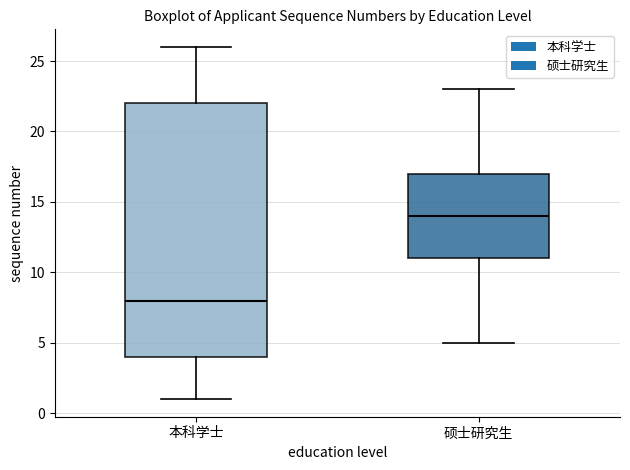

Reading left to right, read every box against the y-axis: the position of its median line, the range the box covers, and the ends of its whiskers. The values are not printed on the chart, so give them approximately, as read against the axis.

本科学士: median 8, box 4 to 22, whiskers 1 to 26
硕士研究生: median 14, box 11 to 17, whiskers 5 to 23